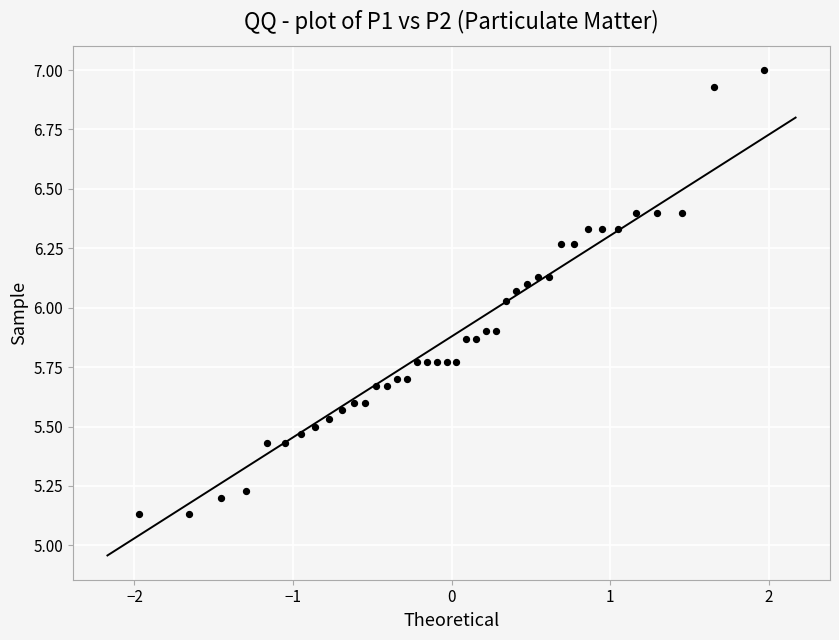

What is the range of Y values (max minus min)?

1.9